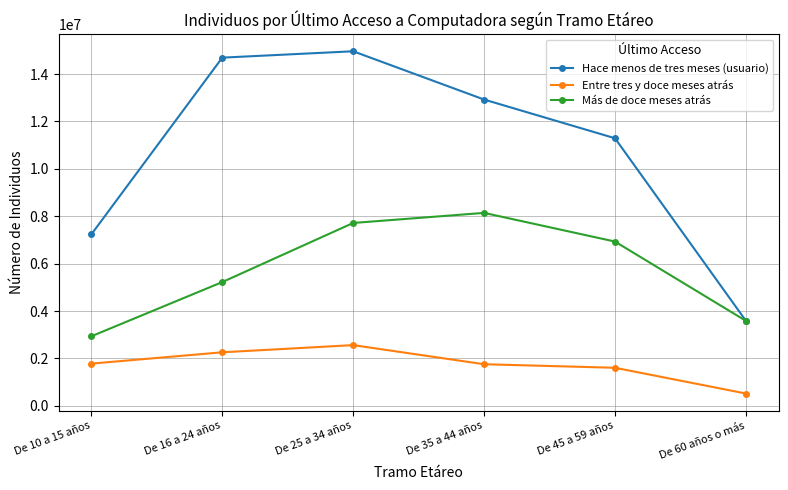

The value of Hace menos de tres meses (usuario) at De 60 años o más is 5911795. True or false?

False